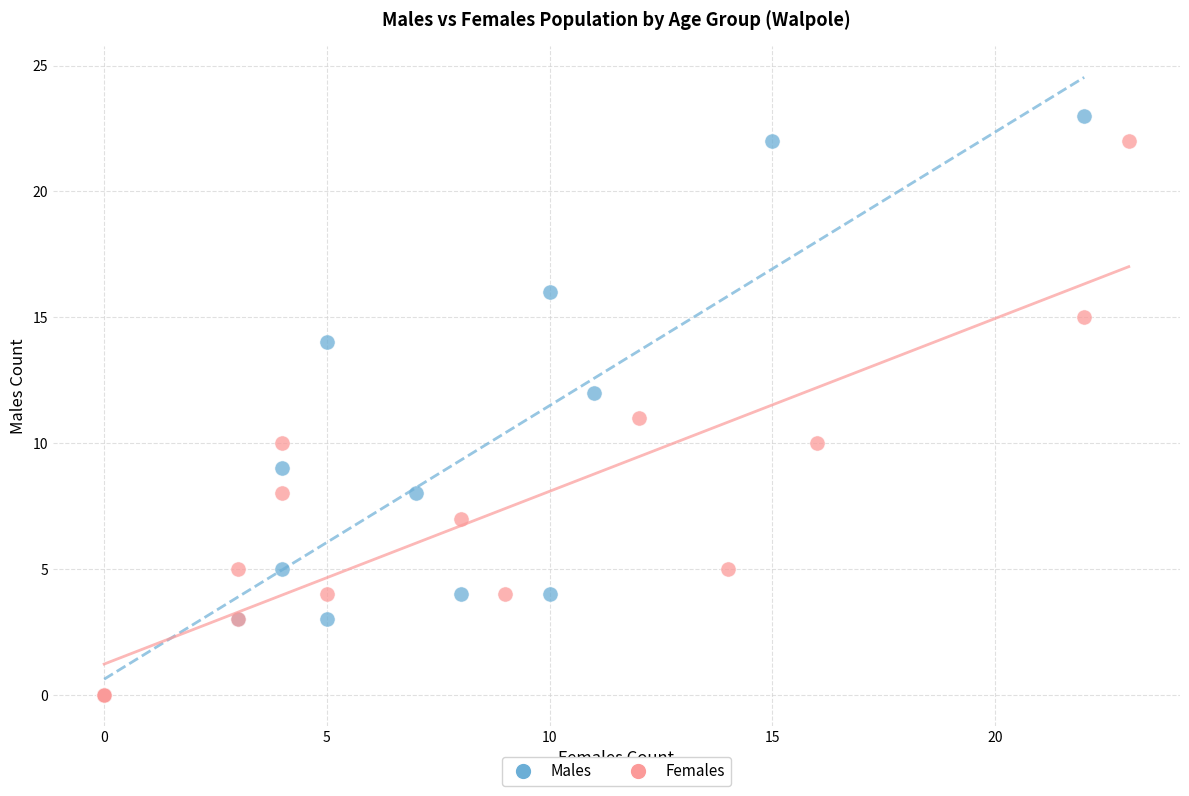

What are all the series names shown in the legend?

Males, Females